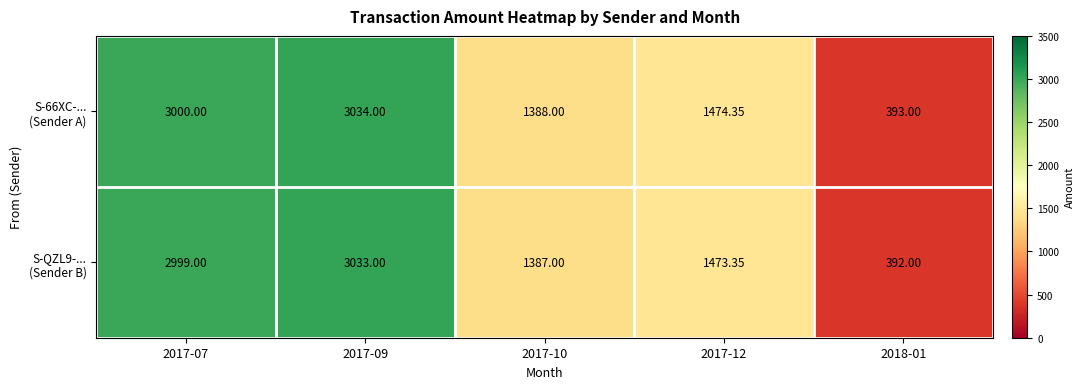

How many data points does each series have?

5